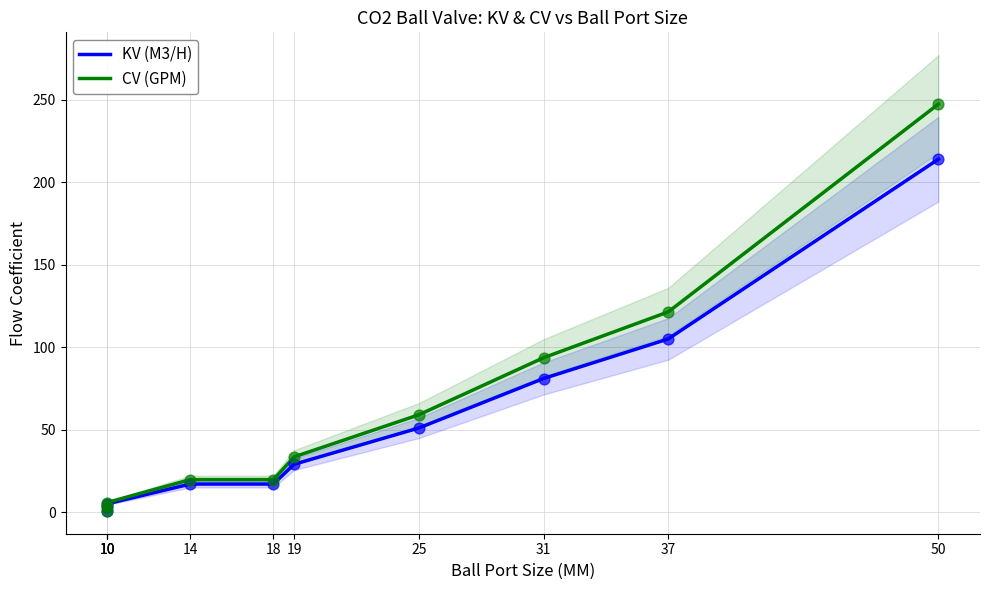

Which series reaches the maximum Y coordinate?

CV (GPM)